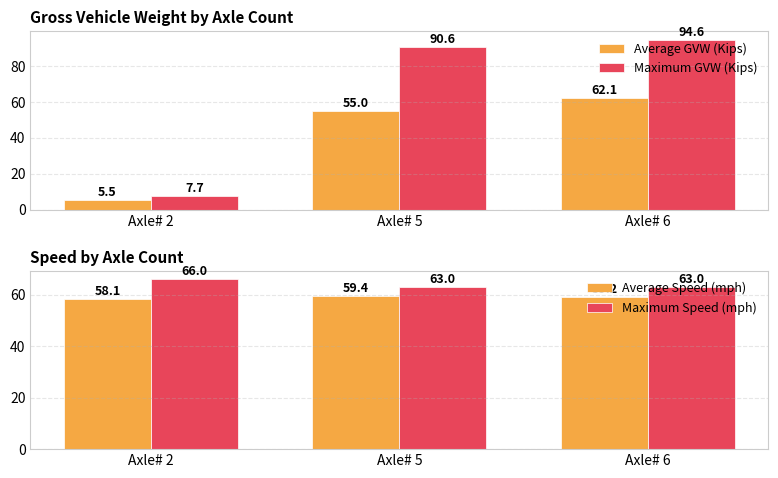

Which series has the widest spread of values?

Maximum GVW (Kips)